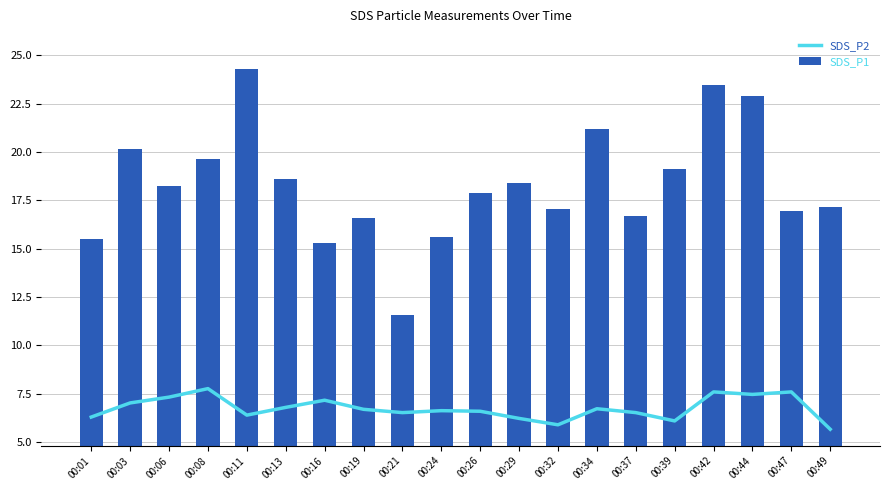

Rank the series at 00:11 from lowest to highest value.

SDS_P2, SDS_P1